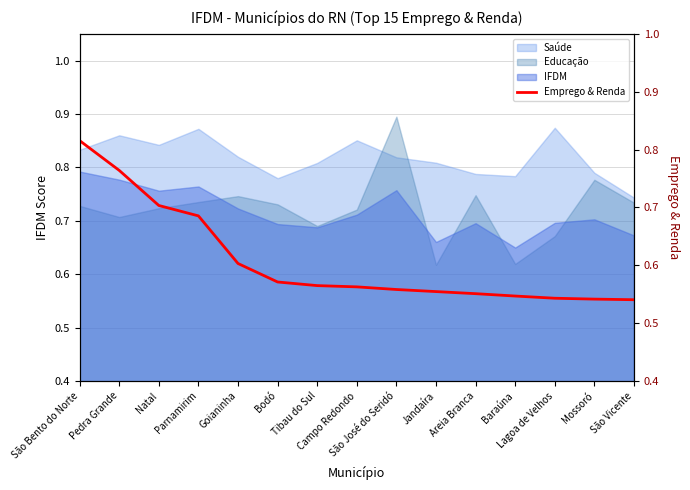

True or false: Saúde and IFDM cross at least once.

False